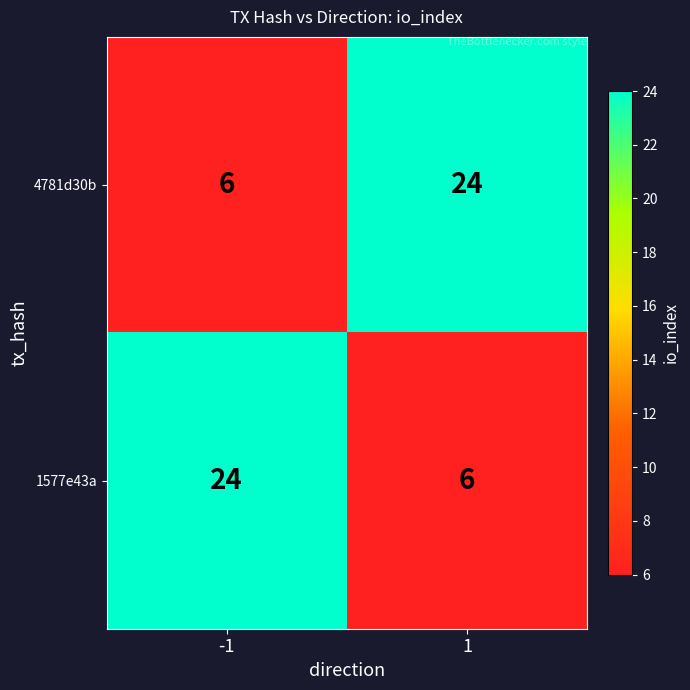

True or false: 1577e43a has a value of 6 at 1.

True